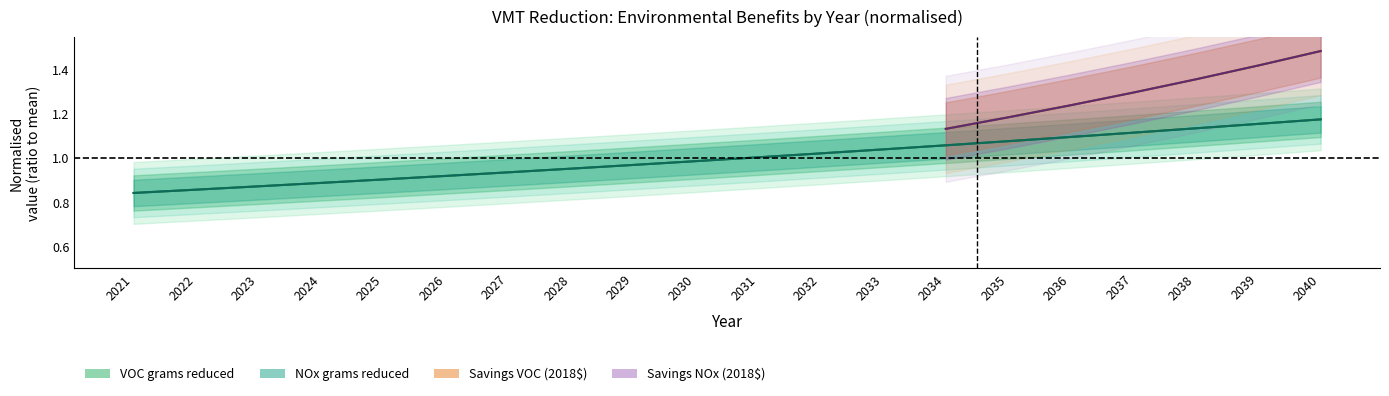

How many data points in NOx grams reduced are above 1?

10